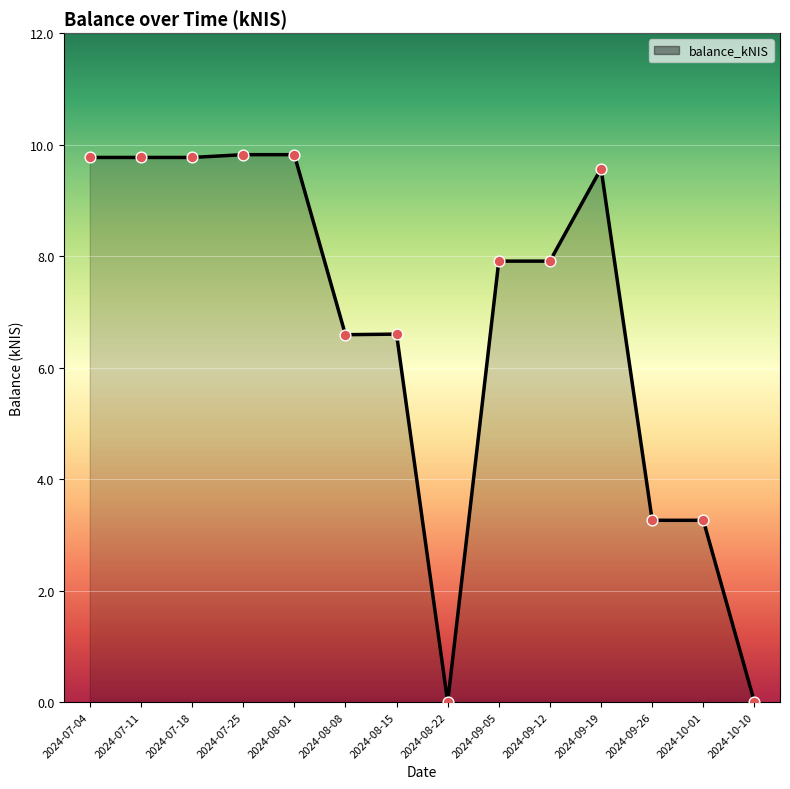

Between 2024-09-12 and 2024-07-18, which is larger?

2024-07-18